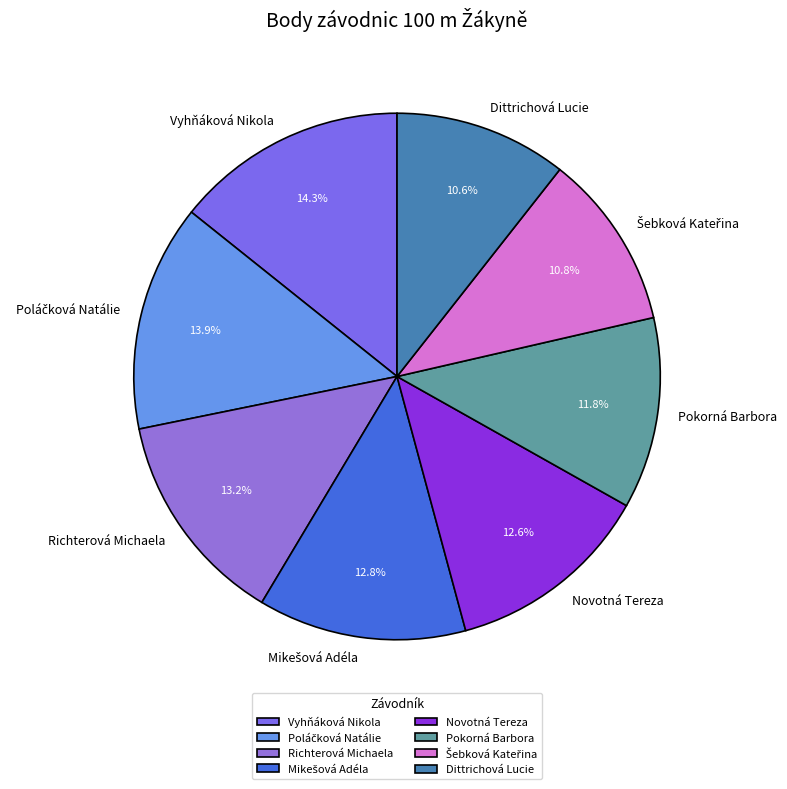

What percentage do Richterová Michaela and Vyhňáková Nikola together represent?

27.5%